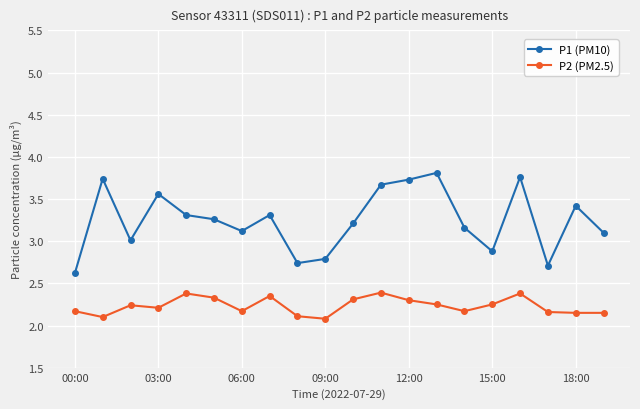

What is the minimum value for P1 (PM10)?

2.6